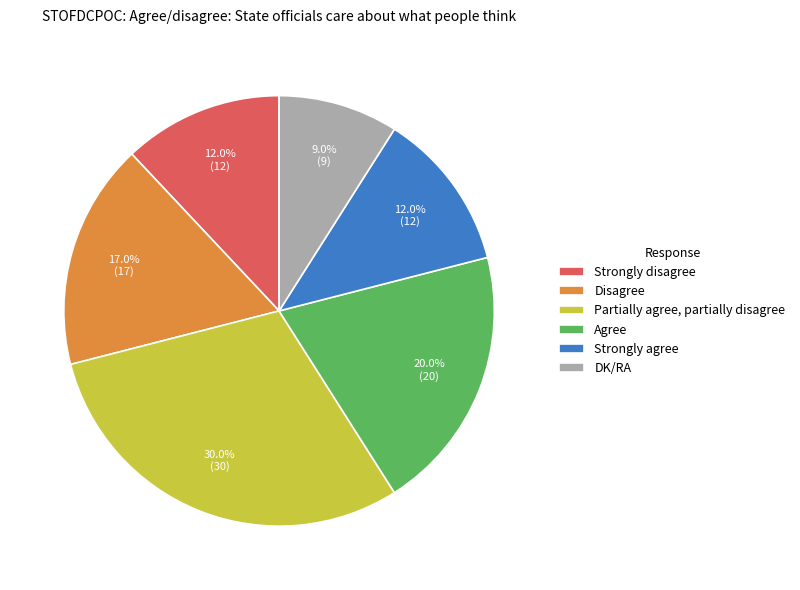

To the nearest percent, what is the difference between the Partially agree, partially disagree and Strongly disagree slice percentages?

18%